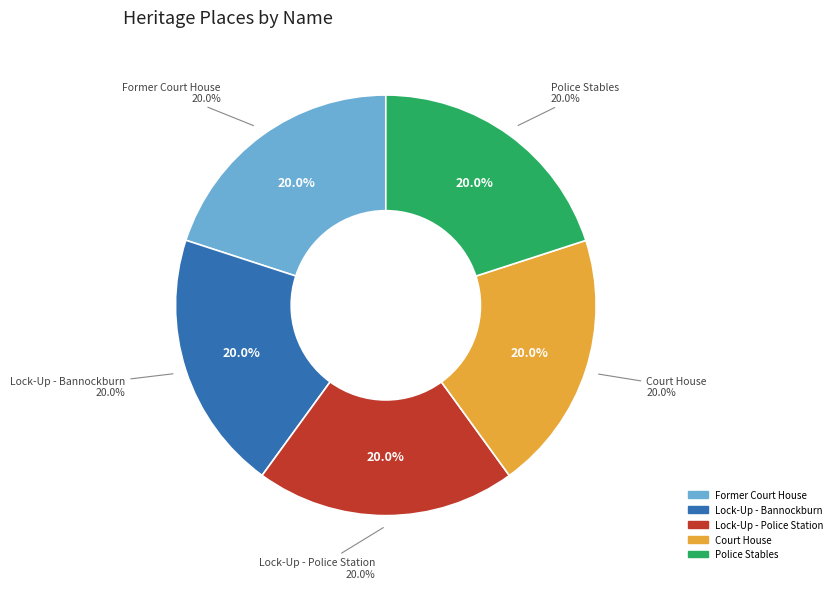

Does Former Court House account for over 50% of the chart?

No